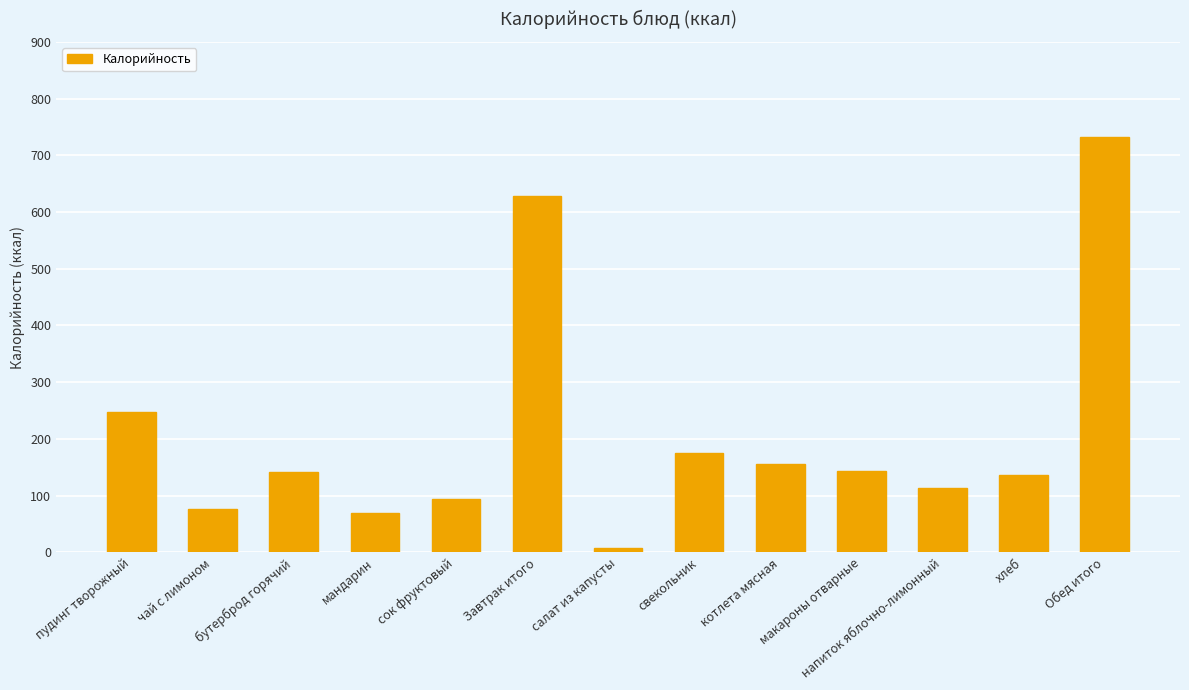

What is the ratio of the value at Завтрак итого to the value at бутерброд горячий?

4.5